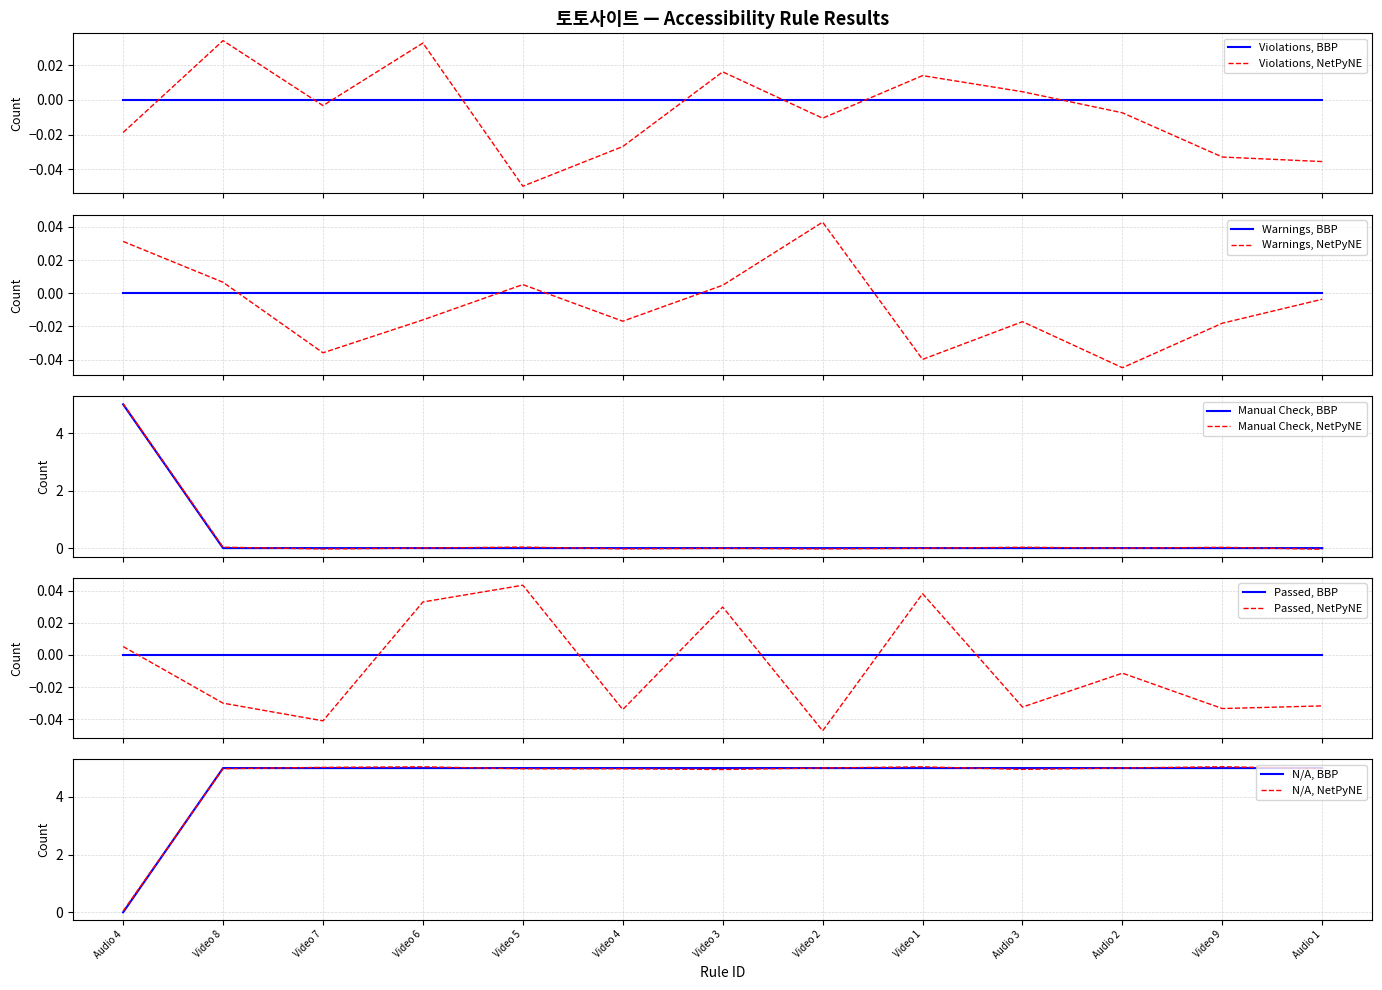

How many values in the Manual Check series exceed 0?

1